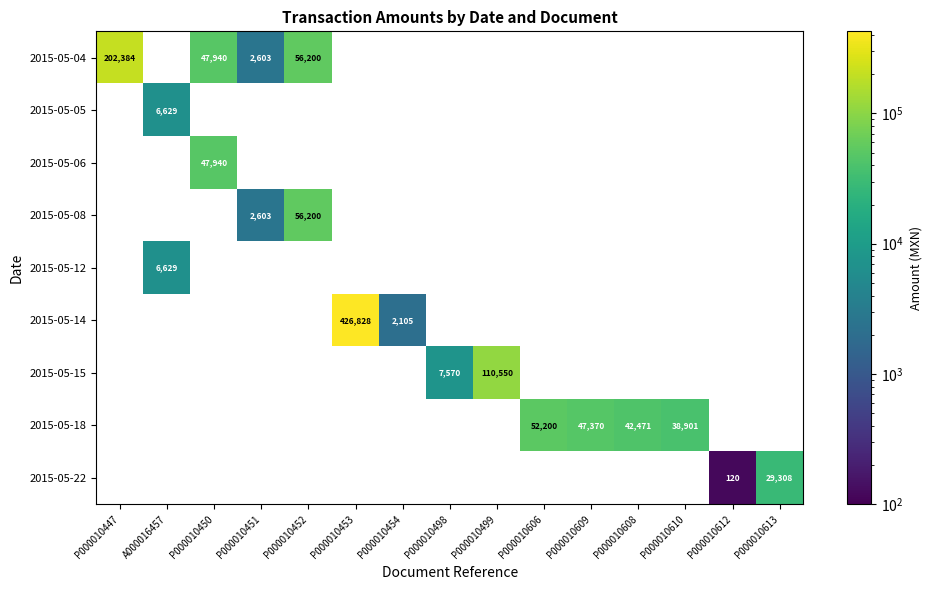

True or false: 2015-05-14 has a value of 3653.0 at P000010454.

False